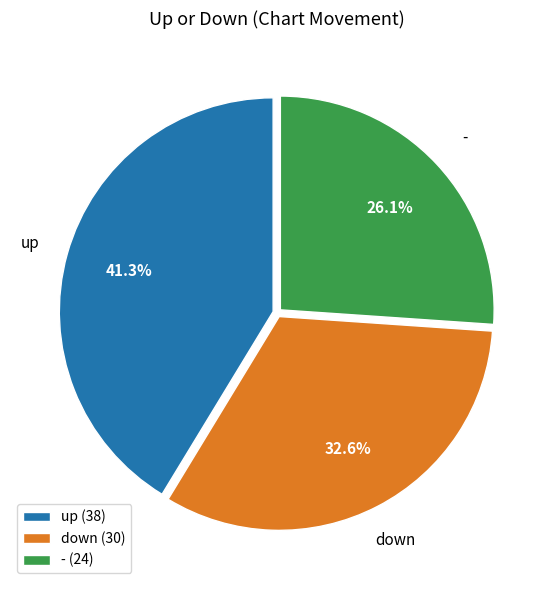

Does down represent more than half of the total?

No